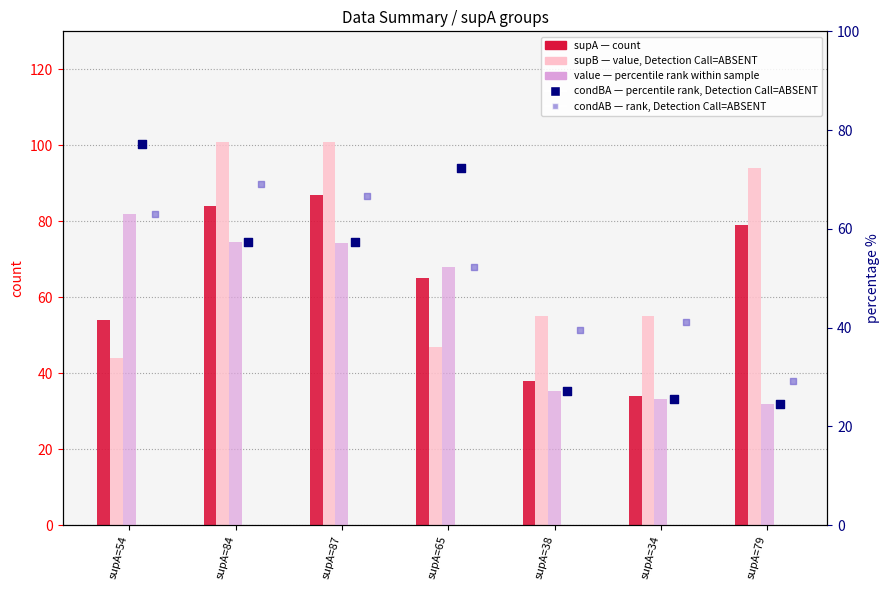

What is the total value across all series at supA=79?

251.1